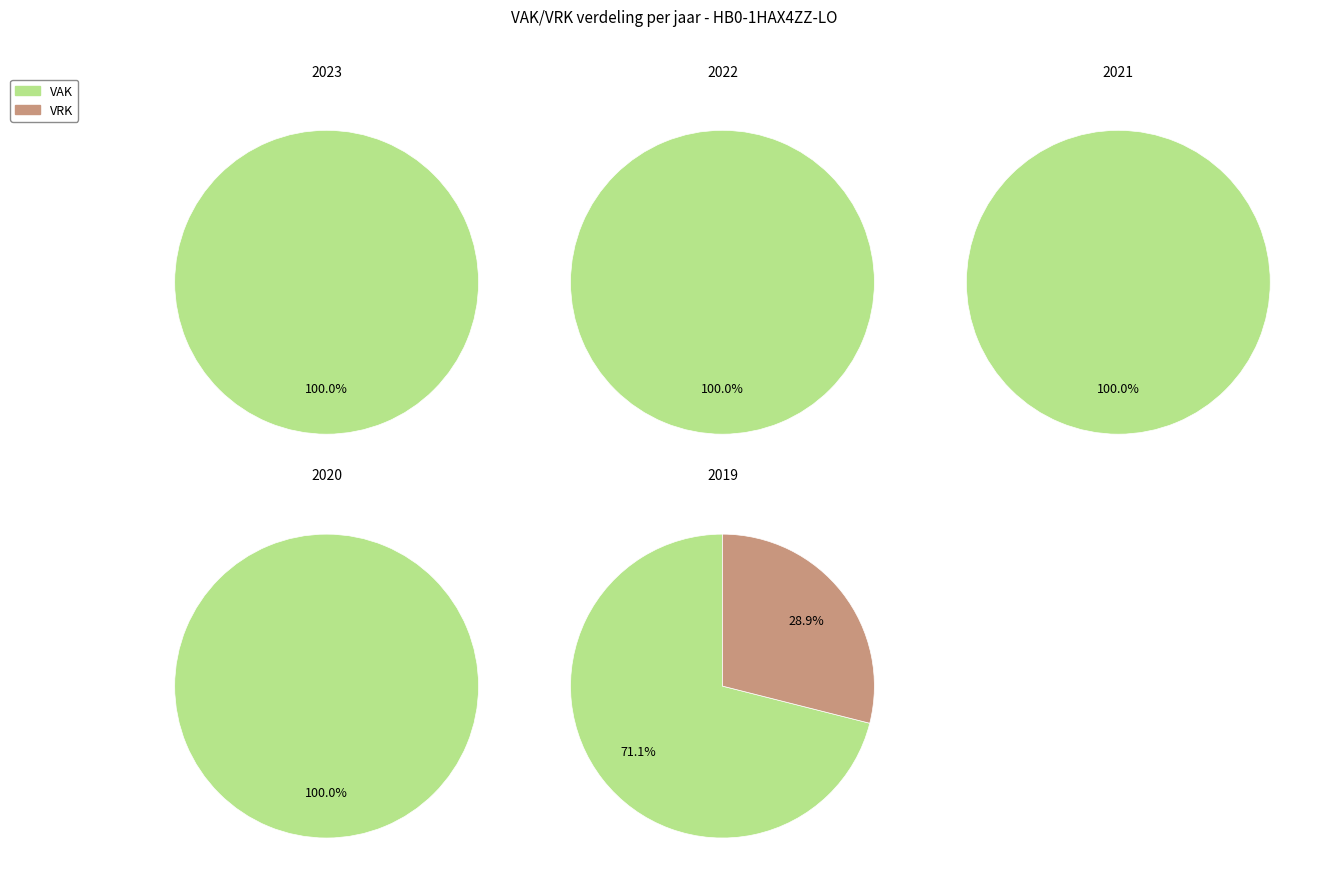

Which series has the largest range (max minus min)?

VAK